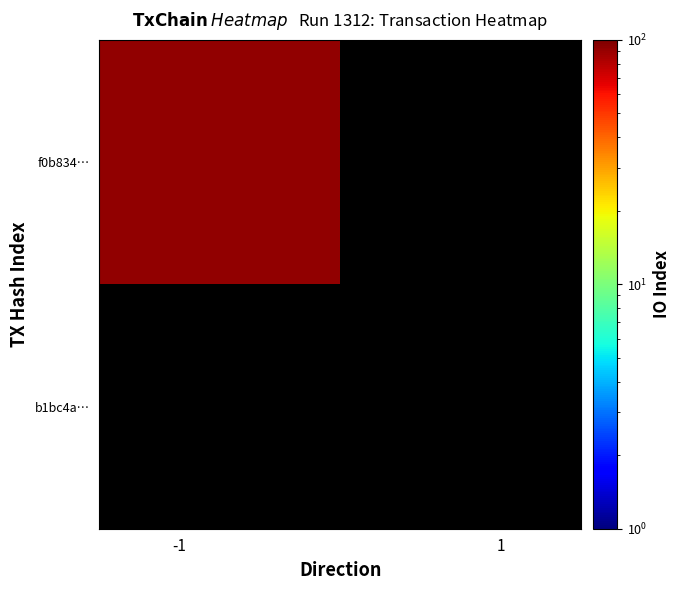

How many series are shown in this chart?

2